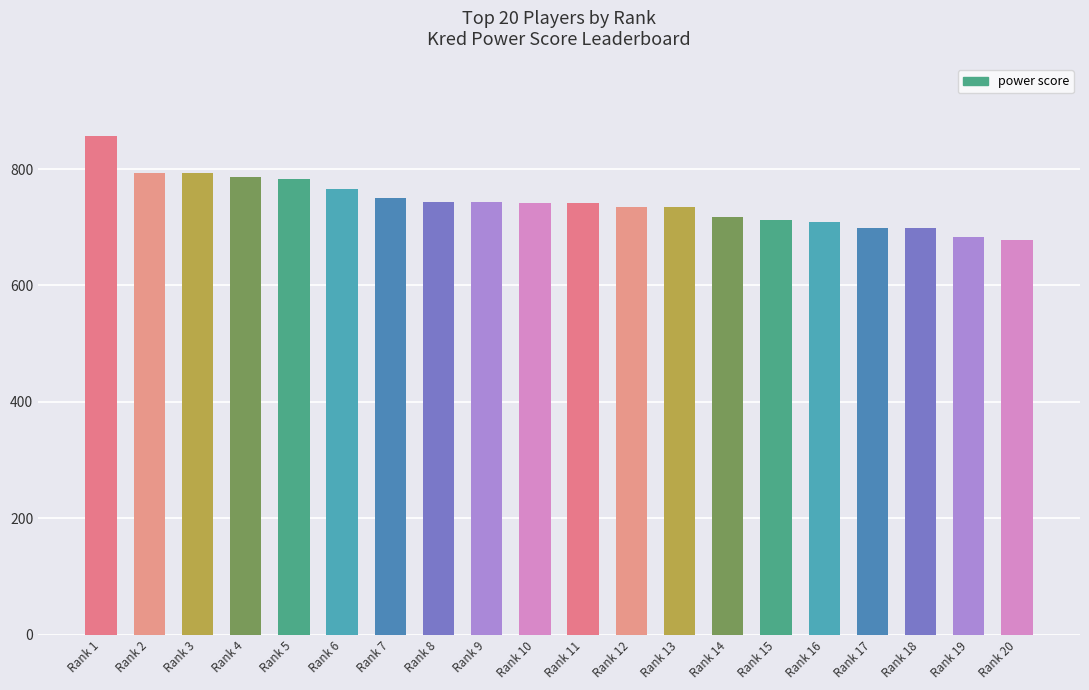

What is the minimum value shown in the chart?

678